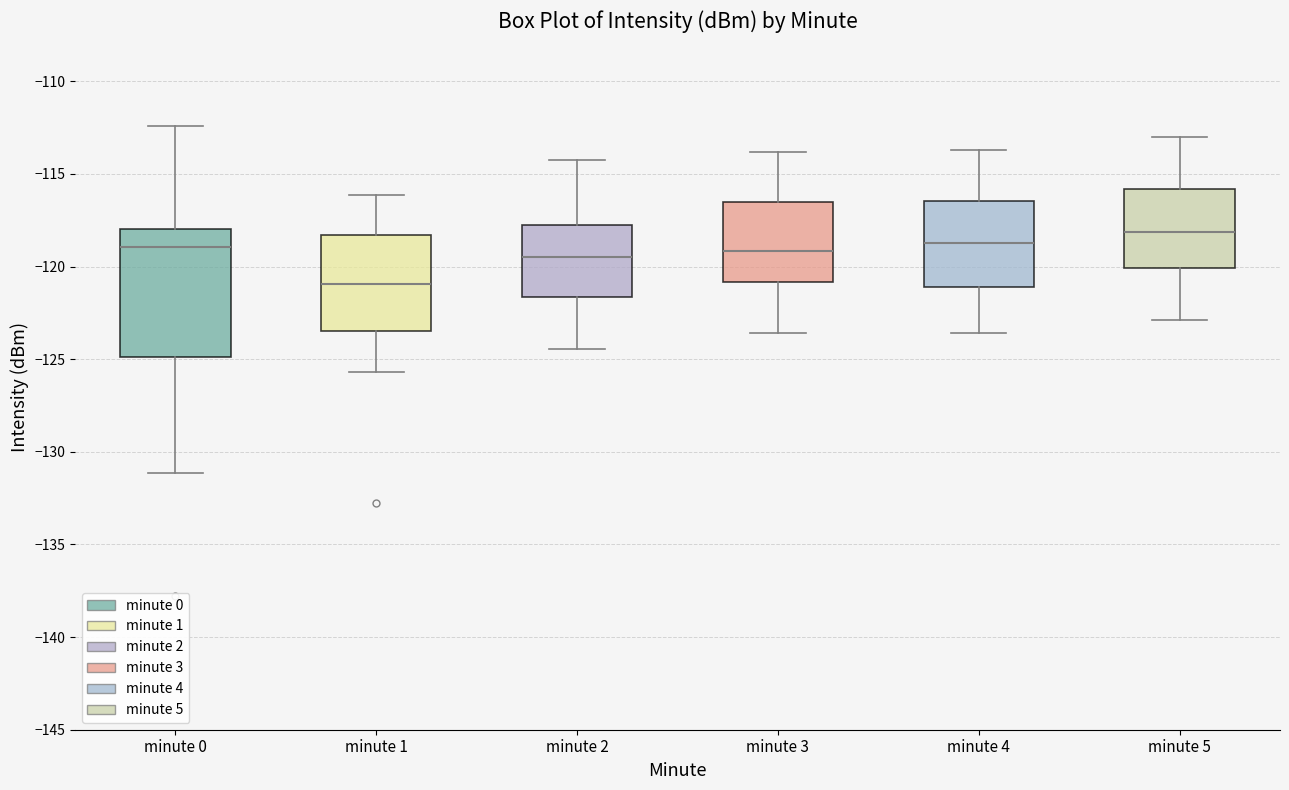

Where is the lower edge of the box for minute 1 on the y-axis? The values are not printed on the chart, so give them approximately, as read against the axis.

-123.5